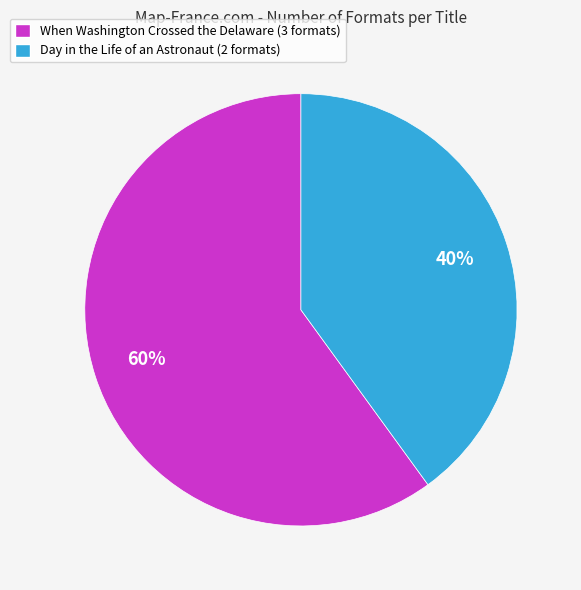

What percentage is the When Washington Crossed the Delaware (3 formats) slice, to the nearest percent?

60%